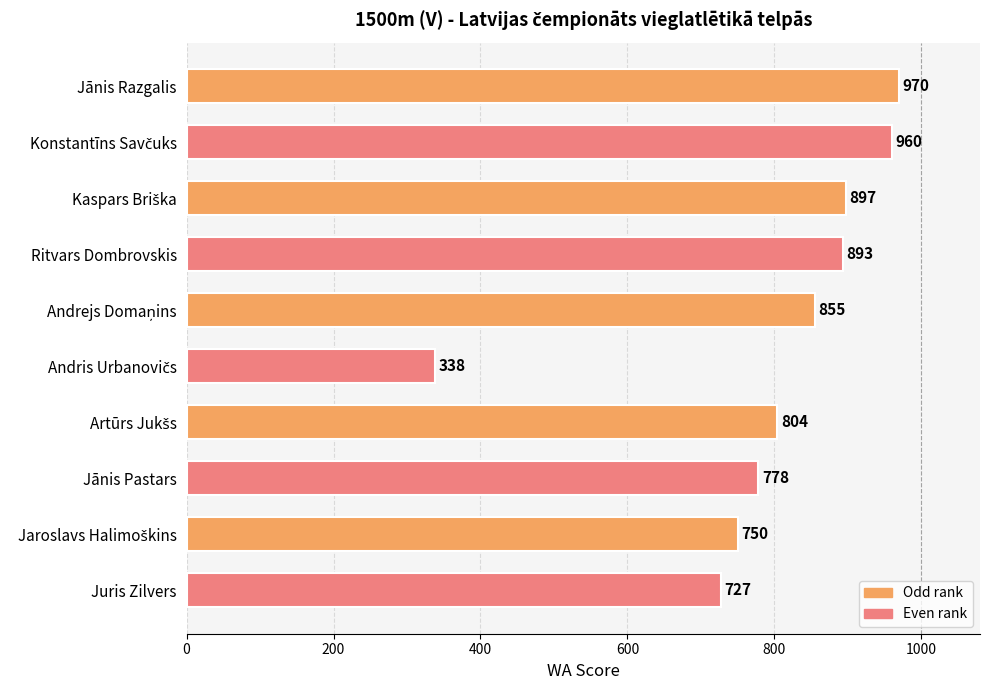

What is the sum of all values?

7972